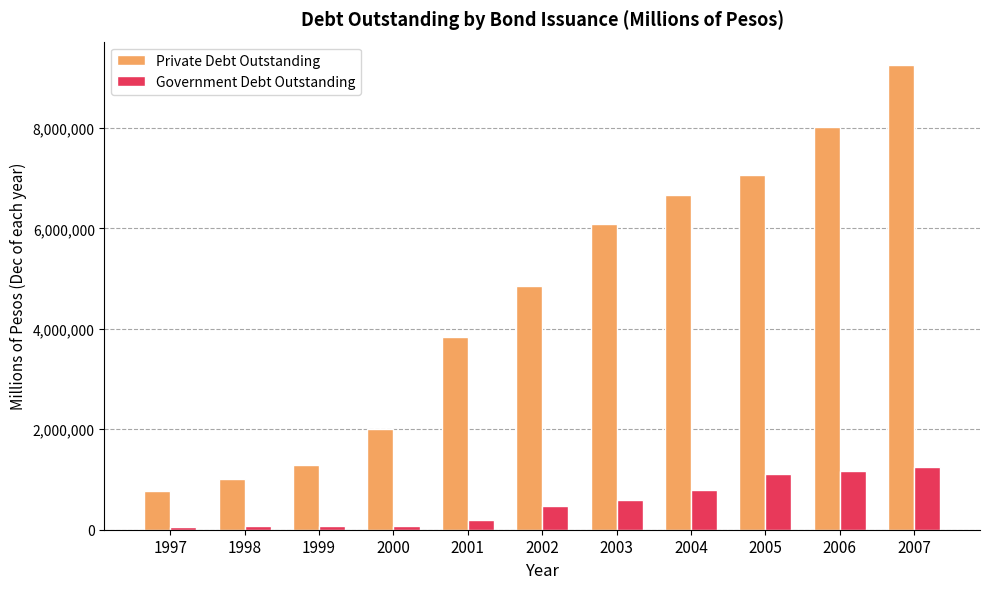

The value of Private Debt Outstanding at 2005 is 3082483. True or false?

False